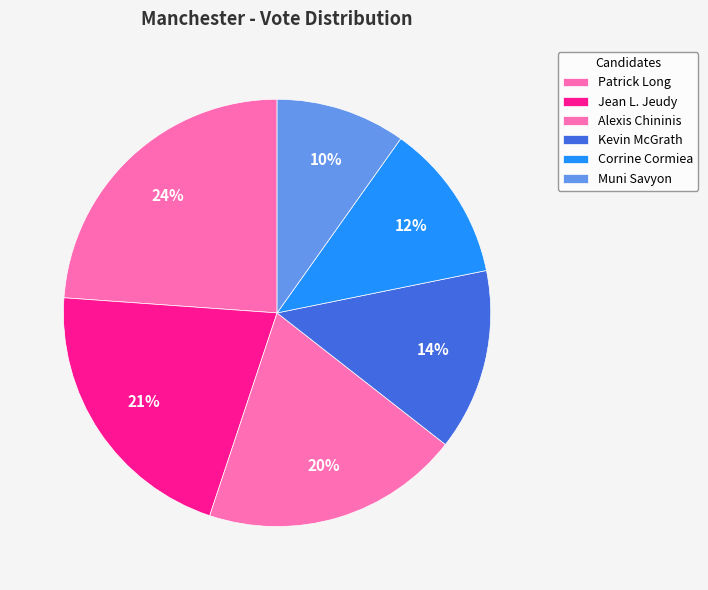

The Jean L. Jeudy slice represents 21% of the pie. True or false?

True